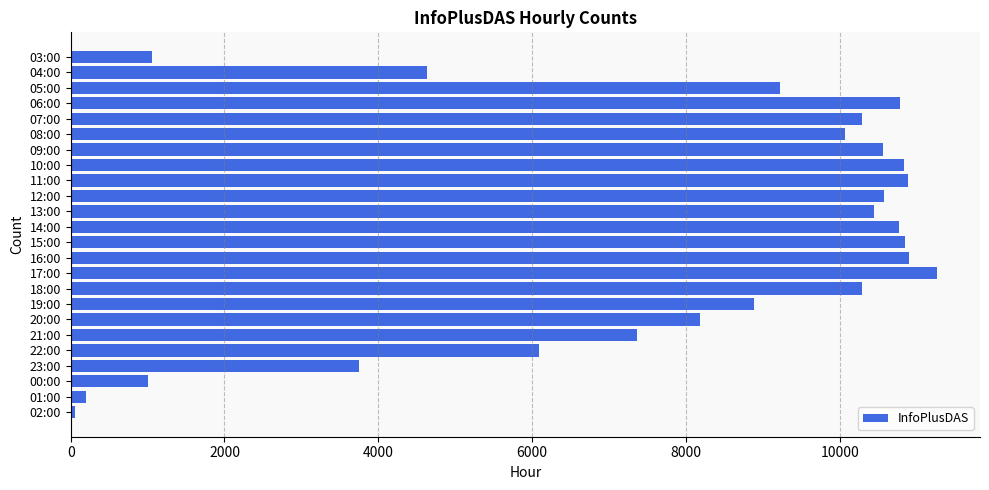

Count the number of categories in the chart.

24